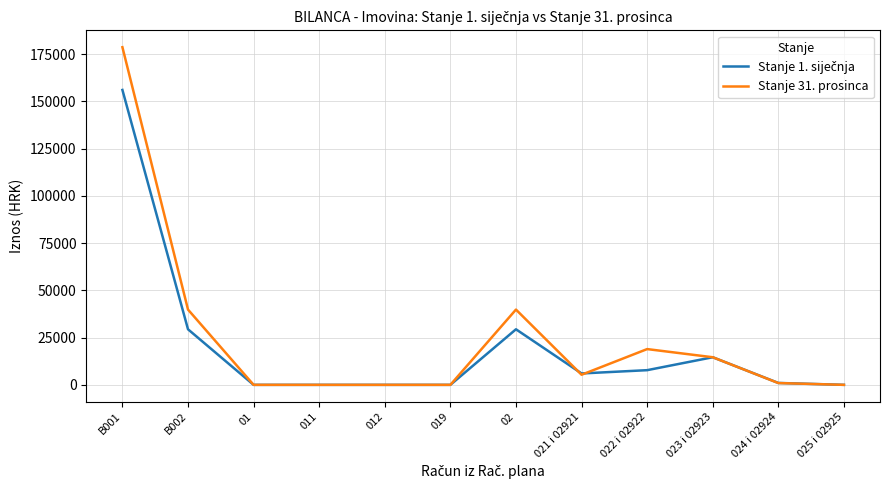

Which label corresponds to the largest value in the chart?

B001